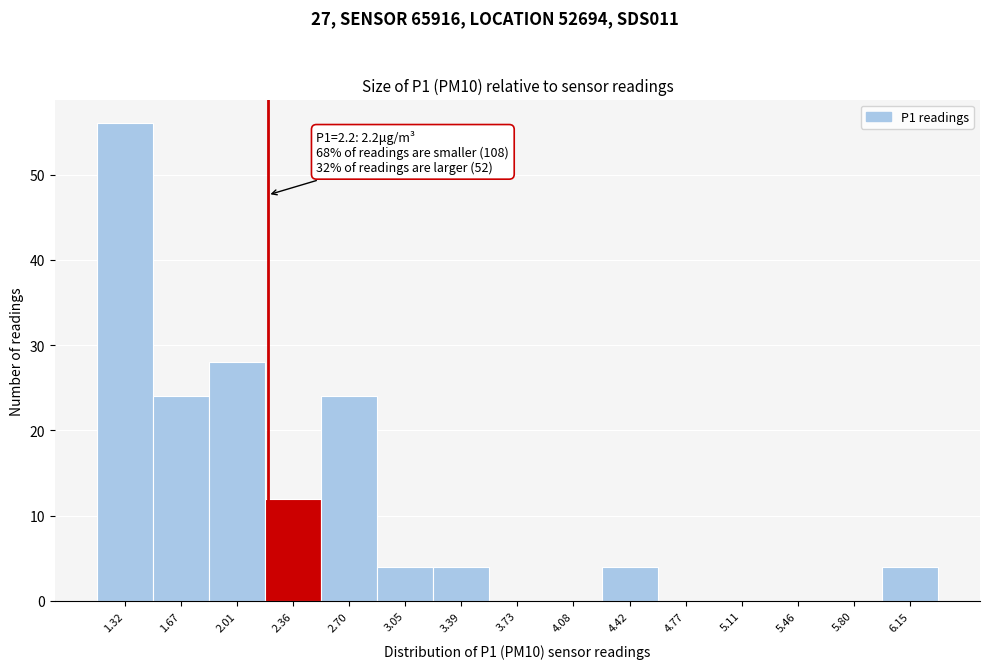

Over which range of the x-axis is the bar tallest?

1.15 to 1.50